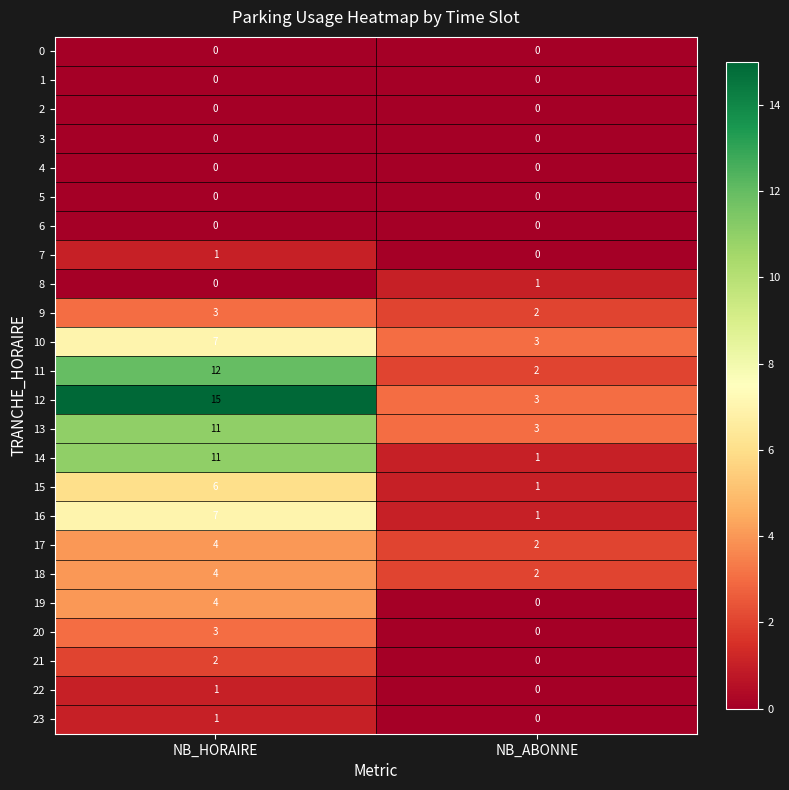

How many values in 19 are above zero?

1